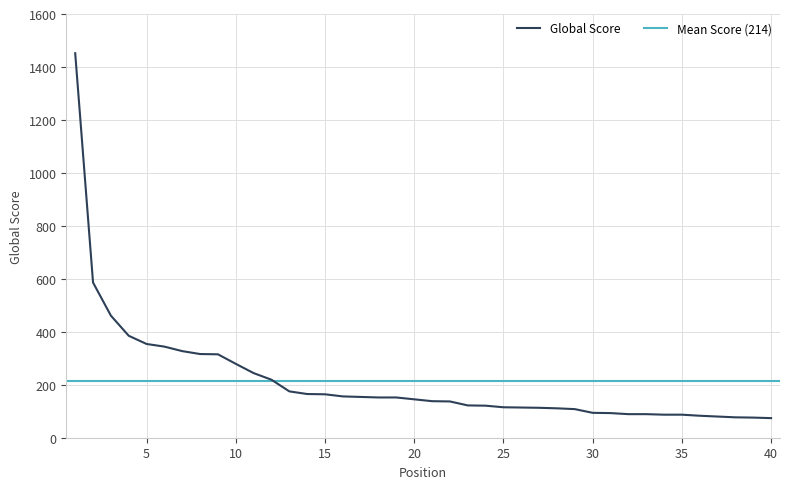

List the labels in order of value, smallest first.

40, 39, 38, 37, 36, 34, 35, 32, 33, 31, 30, 29, 28, 27, 26, 25, 24, 23, 22, 21, 20, 18, 19, 17, 16, 15, 14, 13, 12, 11, 10, 9, 8, 7, 6, 5, 4, 3, 2, 1